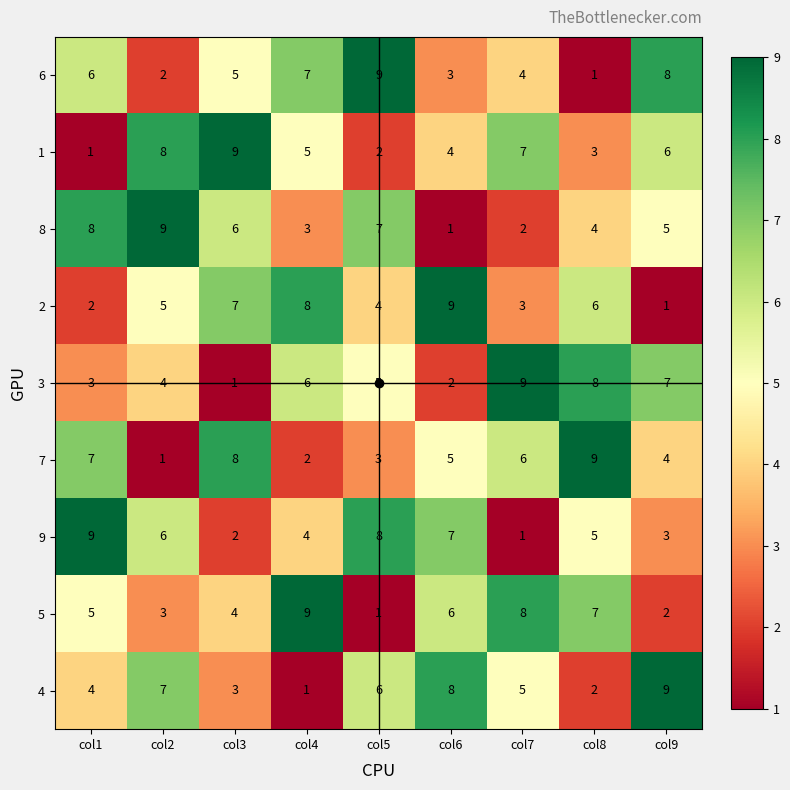

What is the sum of the 5 values at col8 and col4?

16